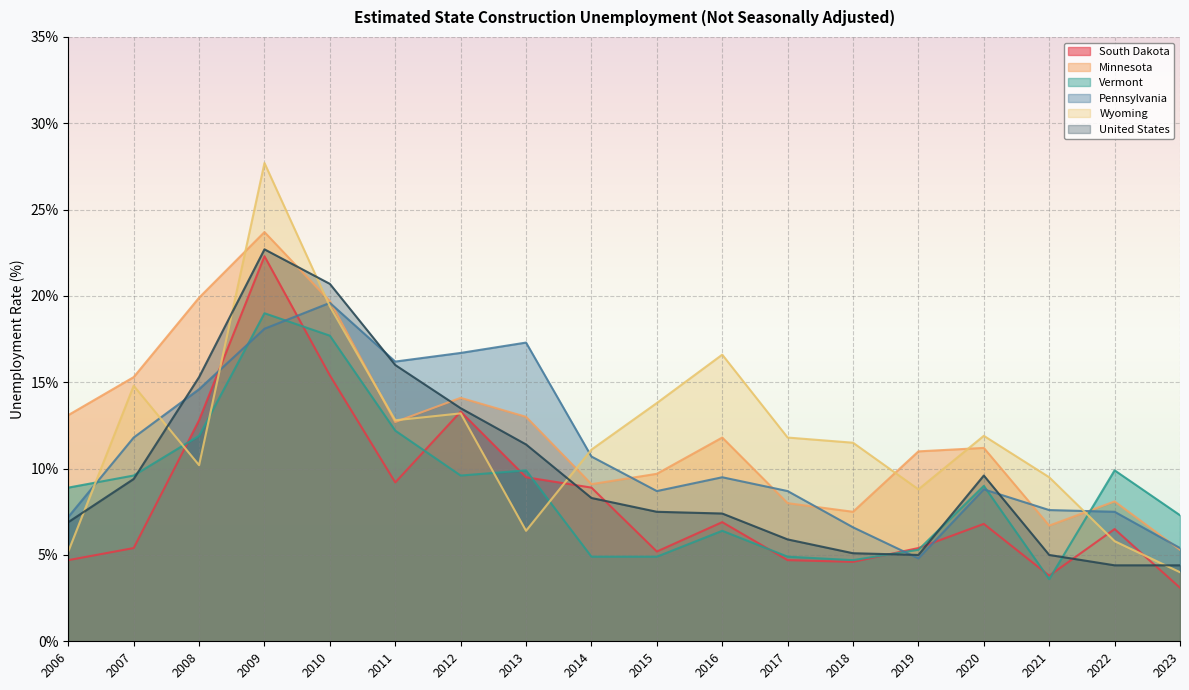

Does the chart display data point markers on the line(s)?

No